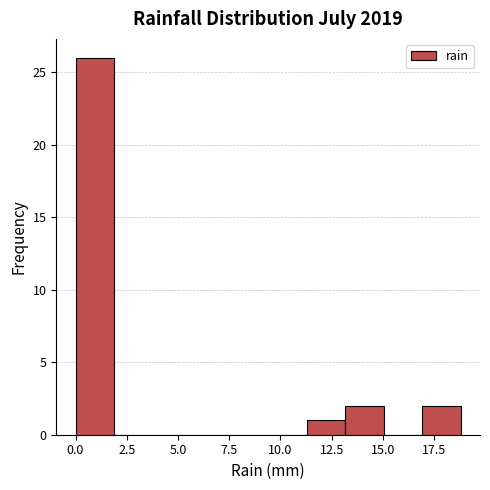

Read against the x-axis, roughly where is the centre of the tallest bar?

1.0